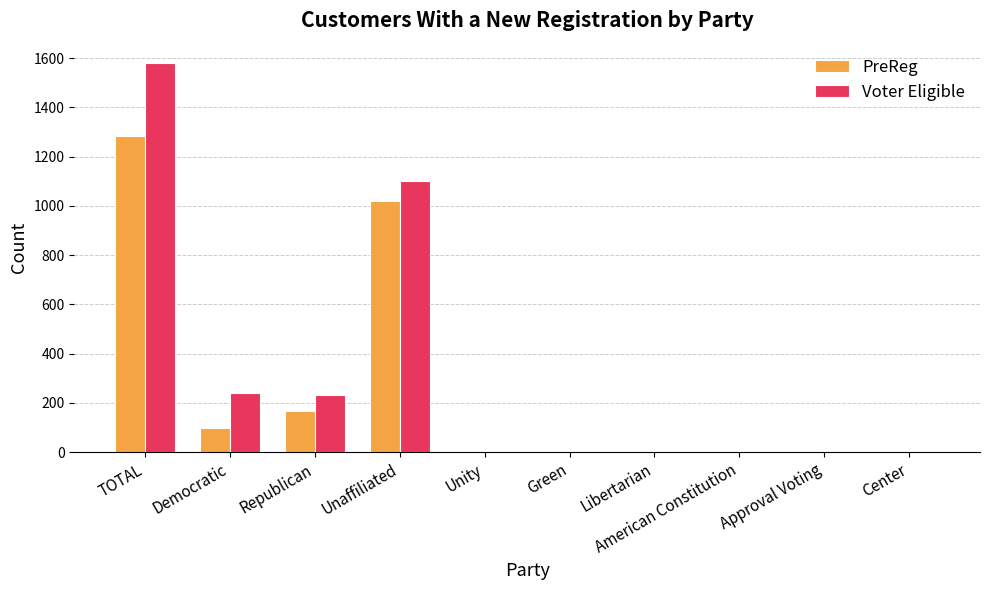

Count the number of data series in this chart.

2